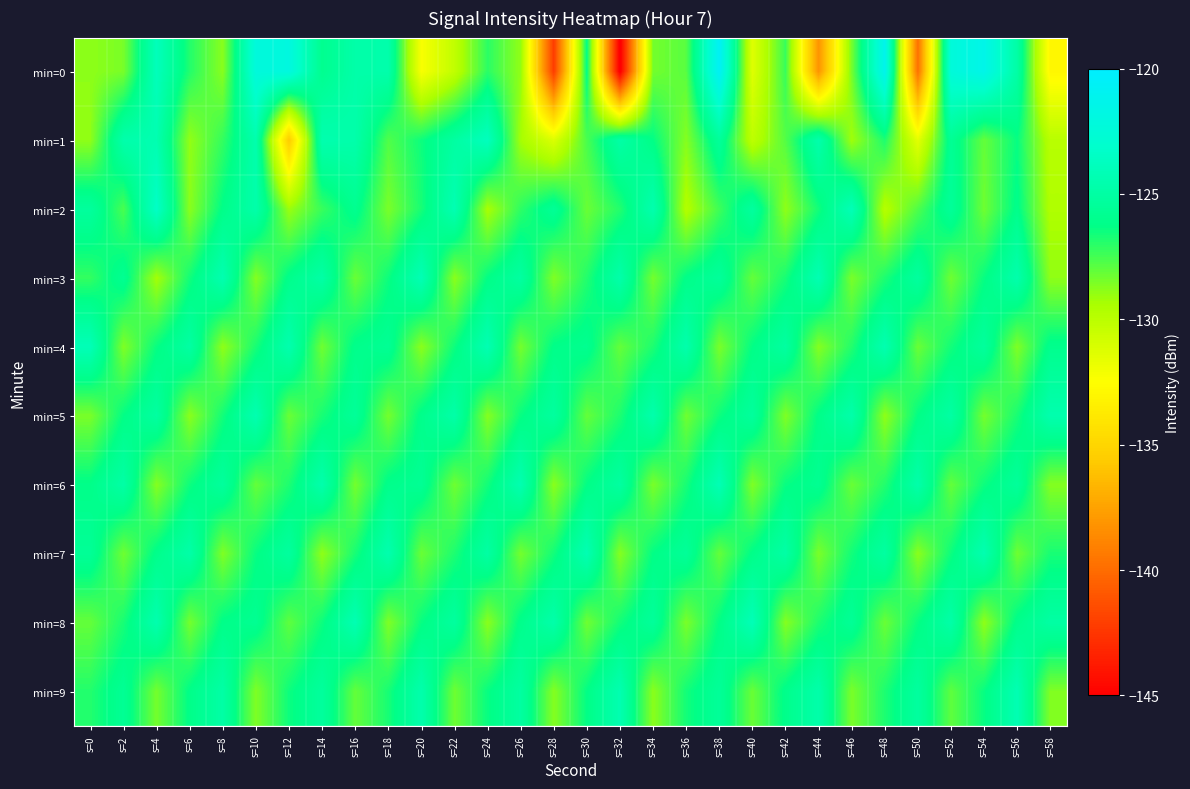

Reading left to right, extract all data points from this chart.

min=0: s=0=-128.9	s=2=-128.5	s=4=-123.9	s=6=-126.9	s=8=-128.8	s=10=-122.2	s=12=-122.0	s=14=-125.9	s=16=-124.8	s=18=-124.6	s=20=-132.3	s=22=-130.2	s=24=-127.0	s=26=-128.9	s=28=-142.2	s=30=-126.2	s=32=-145.4	s=34=-128.4	s=36=-127.9	s=38=-120.6	s=40=-131.3	s=42=-127.3	s=44=-138.2	s=46=-128.4	s=48=-121.2	s=50=-139.8	s=52=-122.3	s=54=-121.4	s=56=-124.9	s=58=-133.0
min=1: s=0=-128.9	s=2=-124.6	s=4=-124.4	s=6=-128.9	s=8=-127.2	s=10=-124.6	s=12=-135.6	s=14=-124.5	s=16=-124.7	s=18=-127.7	s=20=-126.5	s=22=-125.1	s=24=-123.8	s=26=-129.3	s=28=-131.2	s=30=-127.6	s=32=-124.9	s=34=-126.3	s=36=-128.7	s=38=-125.4	s=40=-130.1	s=42=-127.8	s=44=-124.6	s=46=-129.2	s=48=-126.8	s=50=-131.5	s=52=-125.7	s=54=-128.1	s=56=-126.4	s=58=-129.9
min=2: s=0=-125.3	s=2=-127.6	s=4=-123.4	s=6=-128.8	s=8=-126.2	s=10=-124.7	s=12=-129.1	s=14=-127.3	s=16=-125.9	s=18=-128.5	s=20=-126.7	s=22=-124.3	s=24=-129.4	s=26=-127.1	s=28=-125.6	s=30=-128.2	s=32=-126.9	s=34=-124.5	s=36=-129.7	s=38=-127.4	s=40=-125.2	s=42=-128.9	s=44=-126.6	s=46=-124.1	s=48=-129.8	s=50=-127.7	s=52=-125.5	s=54=-128.3	s=56=-126.1	s=58=-129.6
min=3: s=0=-127.2	s=2=-125.8	s=4=-129.3	s=6=-126.6	s=8=-124.4	s=10=-128.7	s=12=-126.1	s=14=-124.9	s=16=-128.2	s=18=-126.5	s=20=-124.2	s=22=-128.8	s=24=-126.3	s=26=-125.1	s=28=-128.6	s=30=-126.9	s=32=-124.7	s=34=-128.4	s=36=-126.2	s=38=-125.4	s=40=-128.1	s=42=-126.7	s=44=-124.3	s=46=-128.5	s=48=-126.8	s=50=-125.2	s=52=-128.3	s=54=-126.4	s=56=-124.6	s=58=-128.9
min=4: s=0=-124.1	s=2=-128.6	s=4=-126.4	s=6=-125.0	s=8=-128.9	s=10=-126.7	s=12=-124.5	s=14=-128.3	s=16=-126.1	s=18=-125.7	s=20=-128.8	s=22=-126.5	s=24=-124.3	s=26=-128.4	s=28=-126.2	s=30=-125.9	s=32=-128.1	s=34=-126.8	s=36=-124.6	s=38=-128.5	s=40=-126.3	s=42=-125.1	s=44=-128.7	s=46=-126.9	s=48=-124.4	s=50=-128.2	s=52=-126.6	s=54=-125.3	s=56=-128.6	s=58=-126.0
min=5: s=0=-128.5	s=2=-126.3	s=4=-125.1	s=6=-128.8	s=8=-126.6	s=10=-124.4	s=12=-128.2	s=14=-126.7	s=16=-125.5	s=18=-128.4	s=20=-126.1	s=22=-124.8	s=24=-128.7	s=26=-126.4	s=28=-125.2	s=30=-128.1	s=32=-126.8	s=34=-124.6	s=36=-128.3	s=38=-126.5	s=40=-125.3	s=42=-128.6	s=44=-126.2	s=46=-124.7	s=48=-128.9	s=50=-126.3	s=52=-125.0	s=54=-128.4	s=56=-126.7	s=58=-124.5
min=6: s=0=-126.2	s=2=-124.9	s=4=-128.7	s=6=-126.5	s=8=-125.3	s=10=-128.1	s=12=-126.8	s=14=-124.6	s=16=-128.4	s=18=-126.1	s=20=-125.7	s=22=-128.3	s=24=-126.6	s=26=-124.4	s=28=-128.8	s=30=-126.3	s=32=-125.1	s=34=-128.5	s=36=-126.7	s=38=-124.2	s=40=-128.6	s=42=-126.4	s=44=-125.8	s=46=-128.2	s=48=-126.9	s=50=-124.7	s=52=-128.1	s=54=-126.5	s=56=-125.4	s=58=-128.7
min=7: s=0=-125.6	s=2=-128.3	s=4=-126.1	s=6=-124.8	s=8=-128.6	s=10=-126.4	s=12=-125.2	s=14=-128.9	s=16=-126.7	s=18=-124.5	s=20=-128.2	s=22=-126.8	s=24=-125.0	s=26=-128.4	s=28=-126.6	s=30=-124.3	s=32=-128.7	s=34=-126.3	s=36=-125.5	s=38=-128.1	s=40=-126.2	s=42=-124.9	s=44=-128.5	s=46=-126.6	s=48=-125.1	s=50=-128.8	s=52=-126.5	s=54=-124.4	s=56=-128.3	s=58=-126.7
min=8: s=0=-128.1	s=2=-126.7	s=4=-124.5	s=6=-128.4	s=8=-126.2	s=10=-125.8	s=12=-128.0	s=14=-126.5	s=16=-124.3	s=18=-128.6	s=20=-126.4	s=22=-125.2	s=24=-128.8	s=26=-126.1	s=28=-124.7	s=30=-128.3	s=32=-126.6	s=34=-125.4	s=36=-128.5	s=38=-126.3	s=40=-124.1	s=42=-128.7	s=44=-126.8	s=46=-125.6	s=48=-128.2	s=50=-126.4	s=52=-124.8	s=54=-128.9	s=56=-126.1	s=58=-125.0
min=9: s=0=-126.9	s=2=-125.7	s=4=-128.4	s=6=-126.2	s=8=-124.9	s=10=-128.6	s=12=-126.5	s=14=-125.3	s=16=-128.1	s=18=-126.7	s=20=-124.6	s=22=-128.3	s=24=-126.4	s=26=-125.1	s=28=-128.7	s=30=-126.3	s=32=-124.4	s=34=-128.8	s=36=-126.6	s=38=-125.5	s=40=-128.2	s=42=-126.1	s=44=-124.7	s=46=-128.5	s=48=-126.8	s=50=-125.2	s=52=-128.0	s=54=-126.4	s=56=-124.3	s=58=-128.6